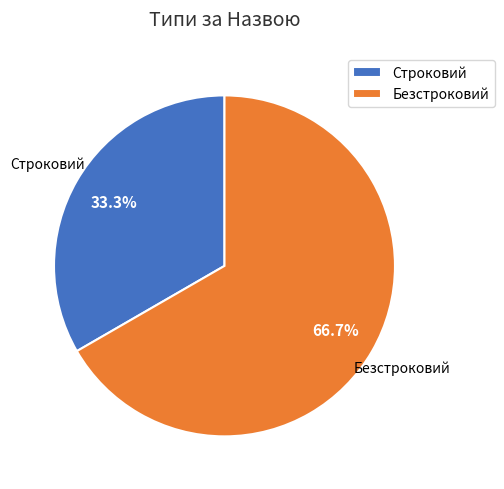

To the nearest percent, what percentage of the pie is Безстроковий?

67%